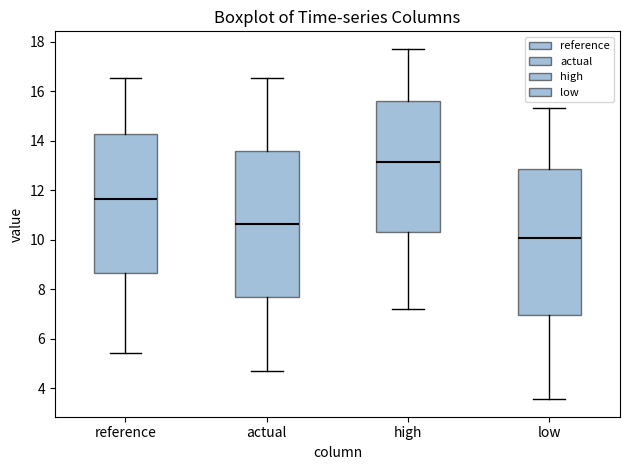

Reading left to right, read every box against the y-axis: the position of its median line, the range the box covers, and the ends of its whiskers. The values are not printed on the chart, so give them approximately, as read against the axis.

reference: median 11.6, box 8.6 to 14.2, whiskers 5.4 to 16.6
actual: median 10.6, box 7.6 to 13.6, whiskers 4.8 to 16.6
high: median 13.2, box 10.4 to 15.6, whiskers 7.2 to 17.8
low: median 10.0, box 7.0 to 12.8, whiskers 3.6 to 15.4